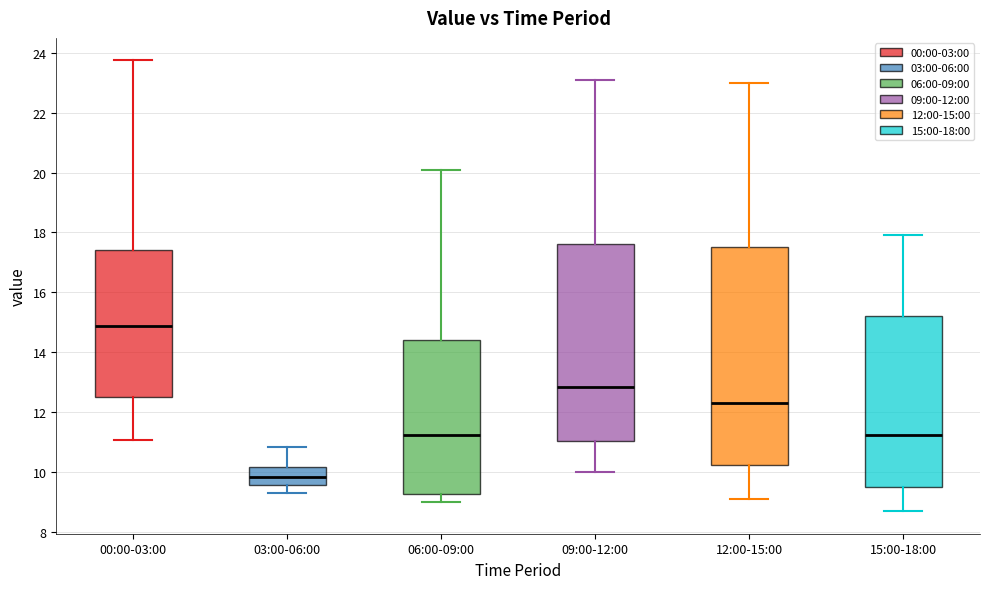

Reading left to right, read every box against the y-axis: the position of its median line, the range the box covers, and the ends of its whiskers. The values are not printed on the chart, so give them approximately, as read against the axis.

00:00-03:00: median 14.8, box 12.6 to 17.4, whiskers 11.0 to 23.8
03:00-06:00: median 9.8, box 9.6 to 10.2, whiskers 9.4 to 10.8
06:00-09:00: median 11.2, box 9.2 to 14.4, whiskers 9.0 to 20.2
09:00-12:00: median 12.8, box 11.0 to 17.6, whiskers 10.0 to 23.2
12:00-15:00: median 12.4, box 10.2 to 17.6, whiskers 9.2 to 23.0
15:00-18:00: median 11.2, box 9.6 to 15.2, whiskers 8.8 to 18.0